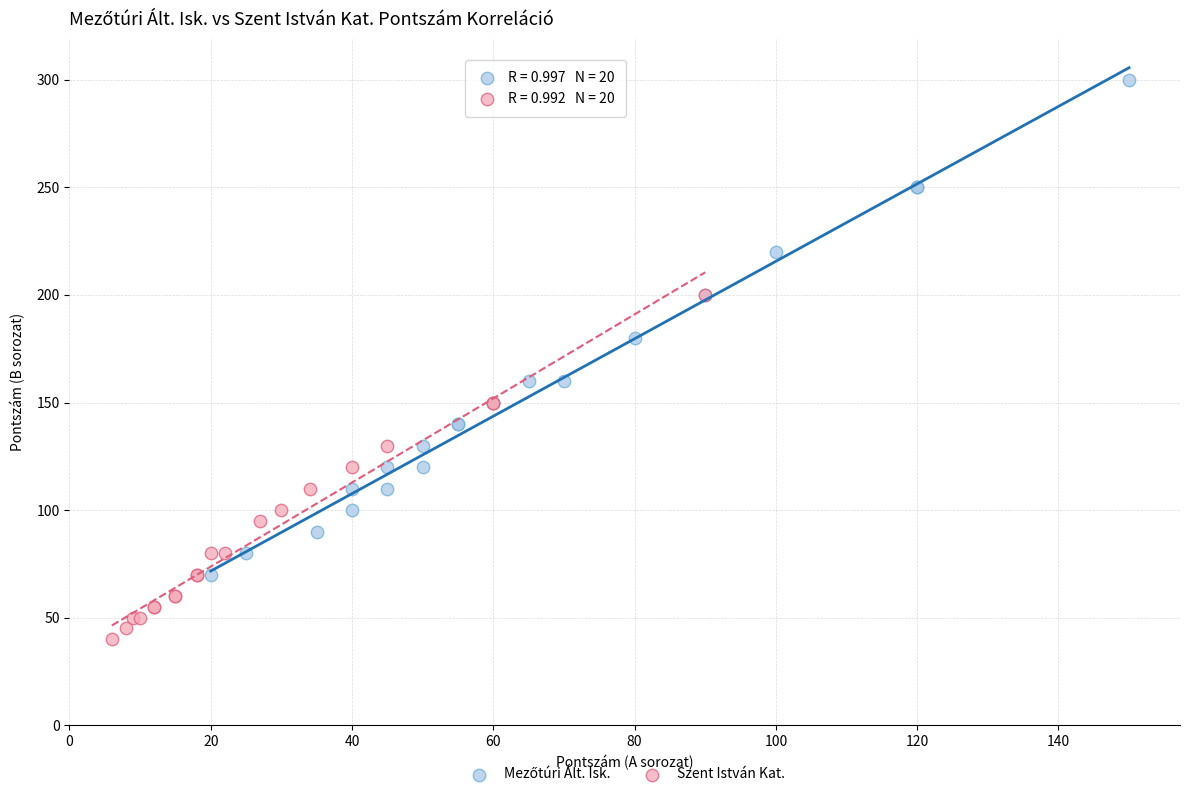

Which series contains the lowest Y value?

Szent István Kat.